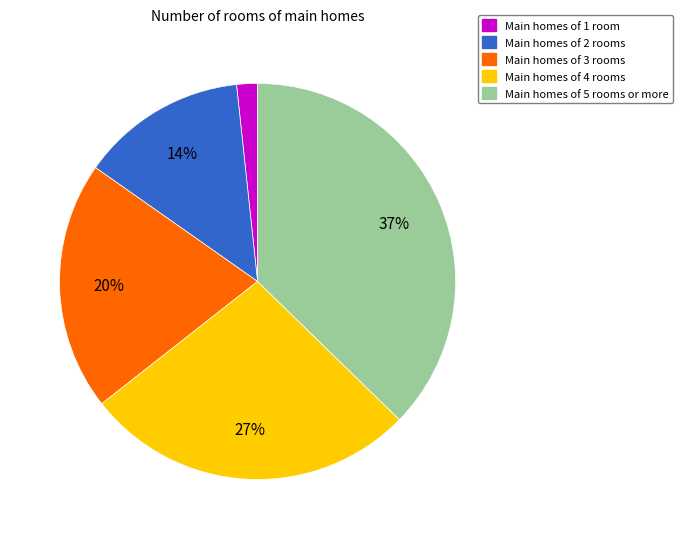

Does any single category account for the majority?

No